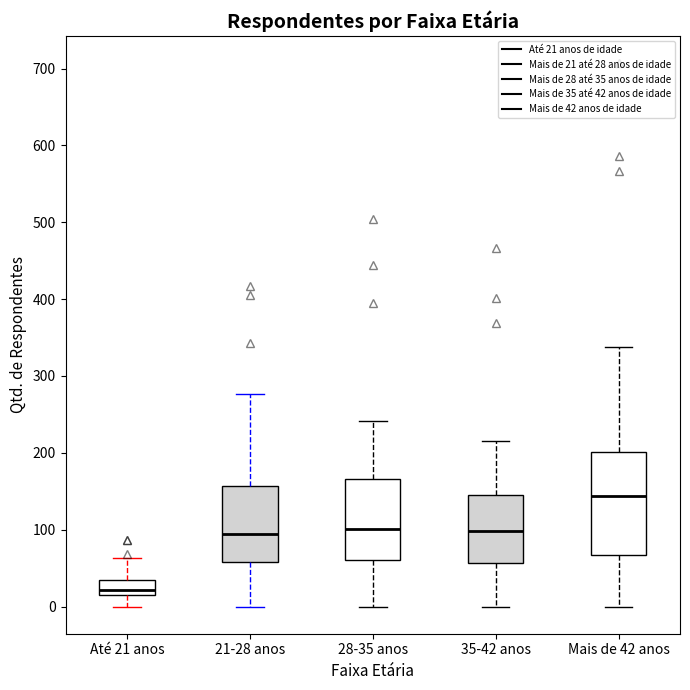

Which box's median line is the lowest?

Até 21 anos